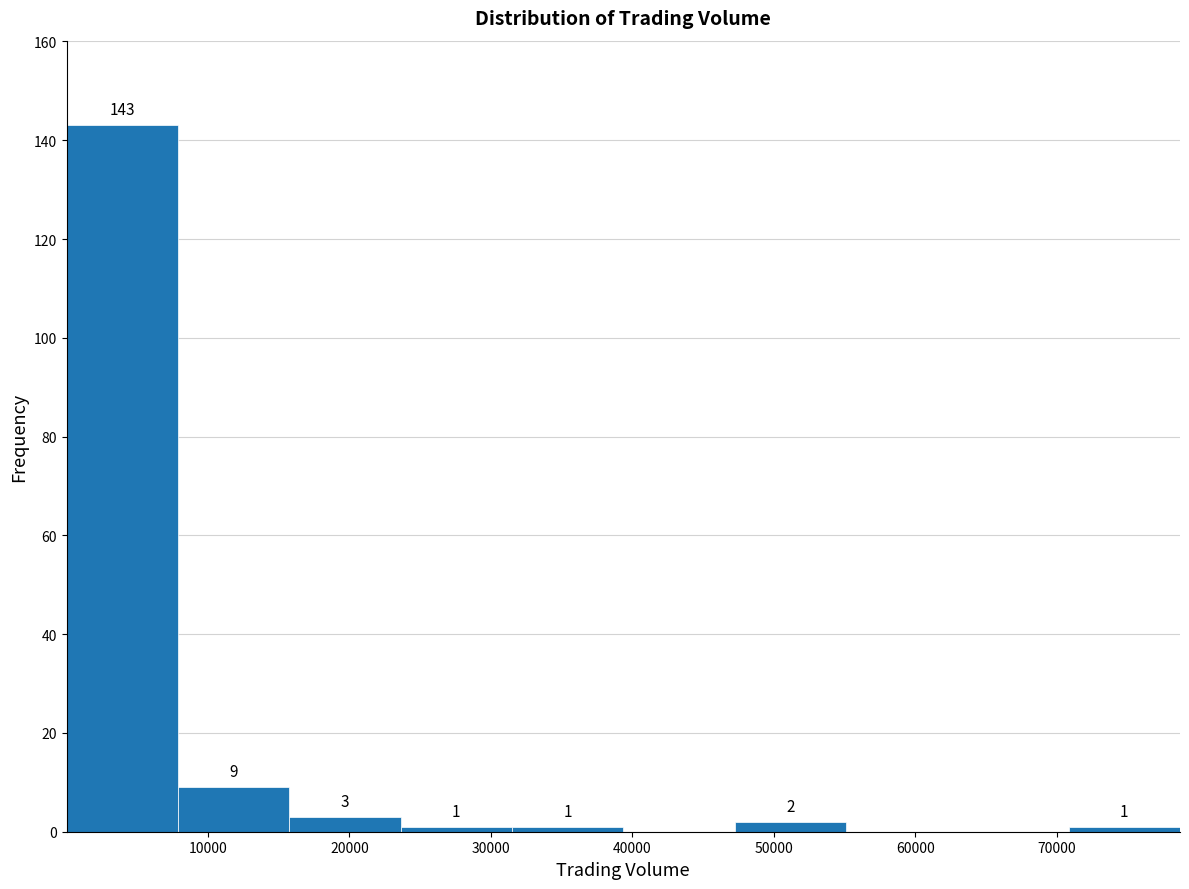

Which range on the x-axis has the tallest bar?

0 to 8000